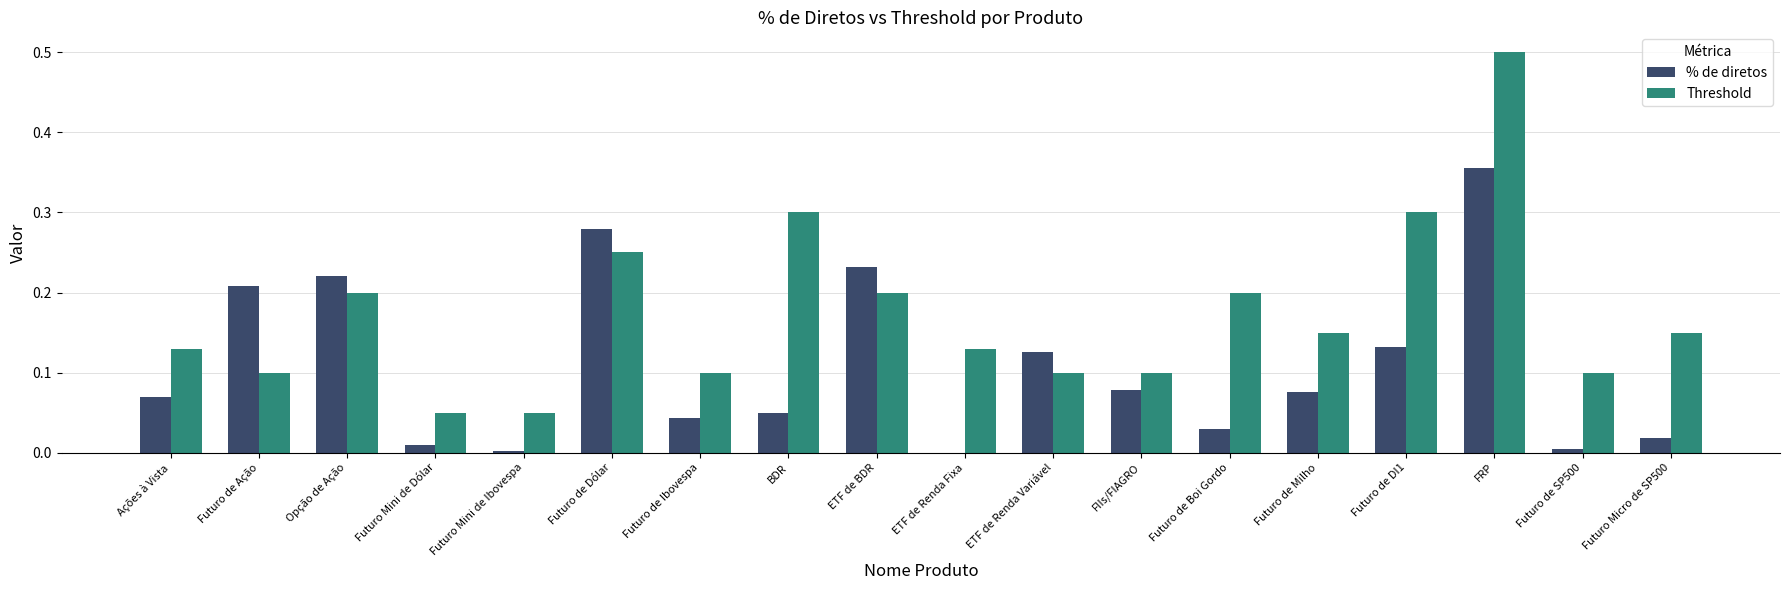

How many data points does each series have?

18